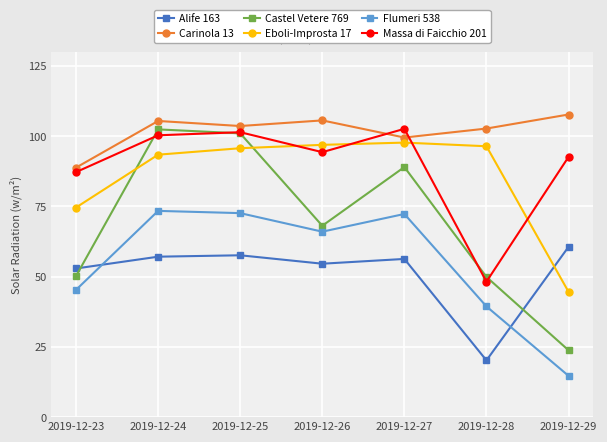

At how many categories does at least one series exceed 29?

7